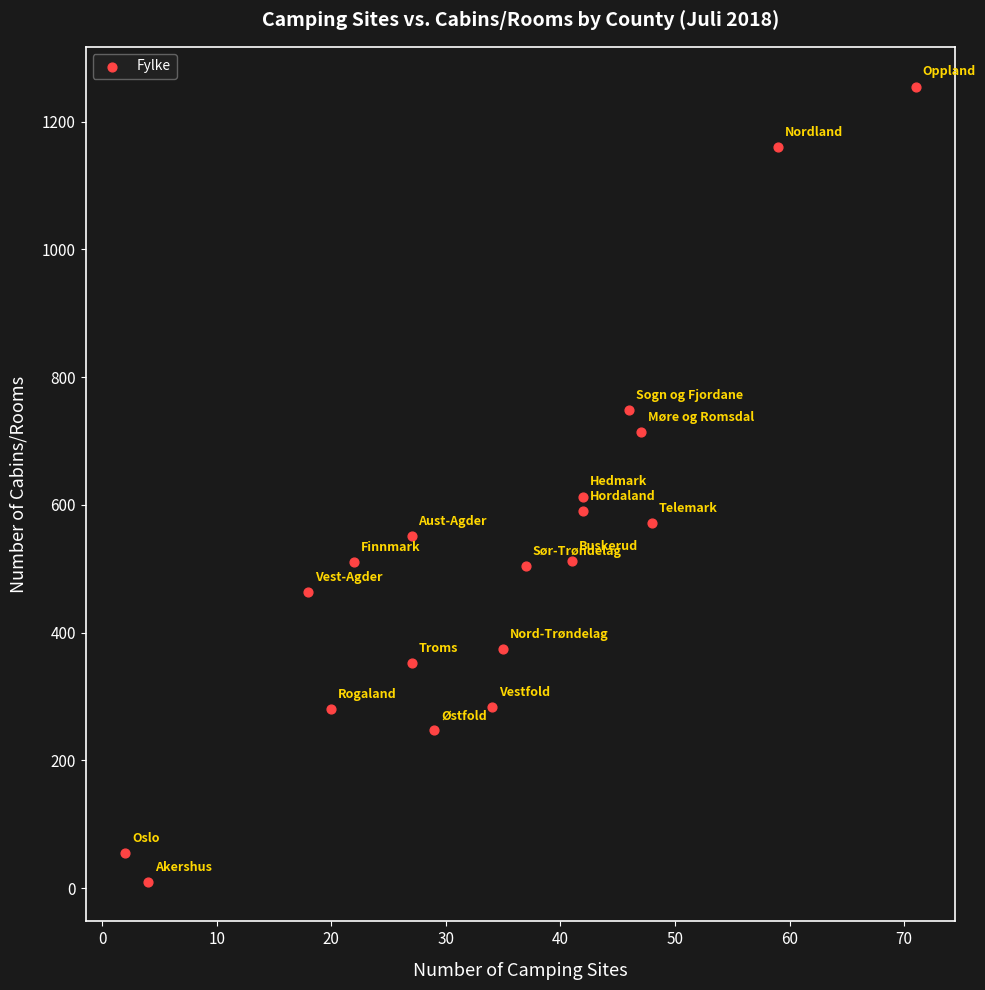

What Y value in the scatter plot is closest to 632?

613